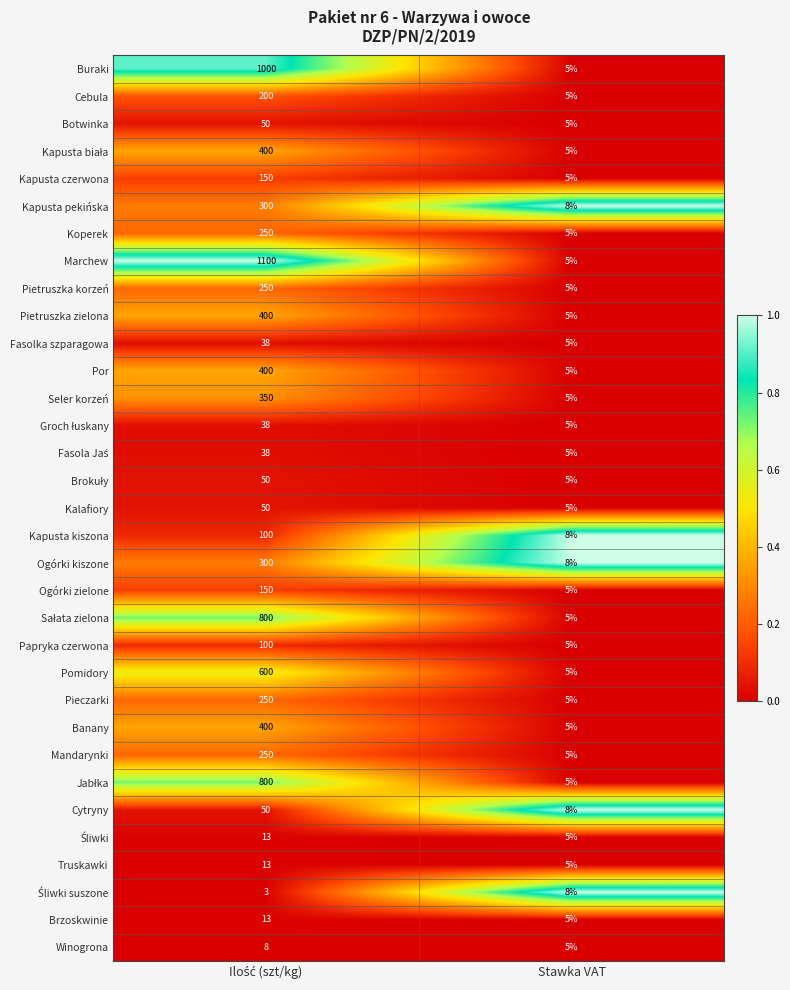

Which series has the widest spread of values?

Marchew